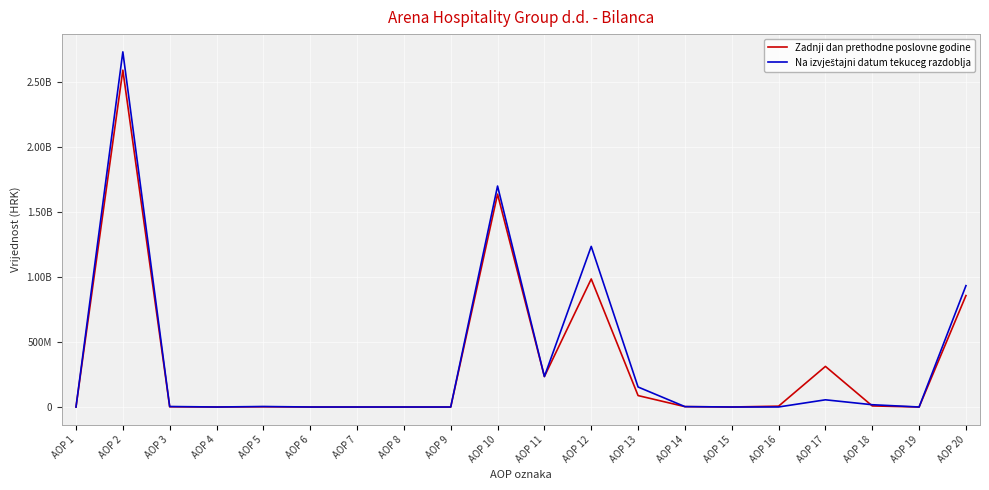

Does the chart have visible grid lines?

Yes